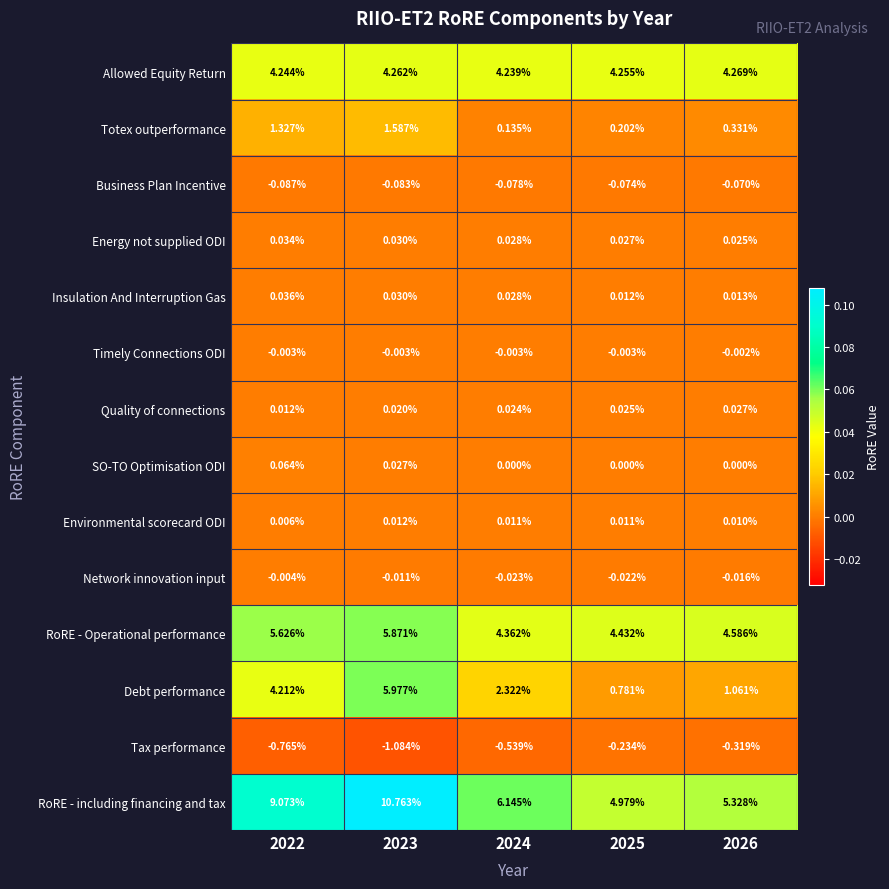

Which series changed the most between 2023 and 2024?

RoRE - including financing and tax